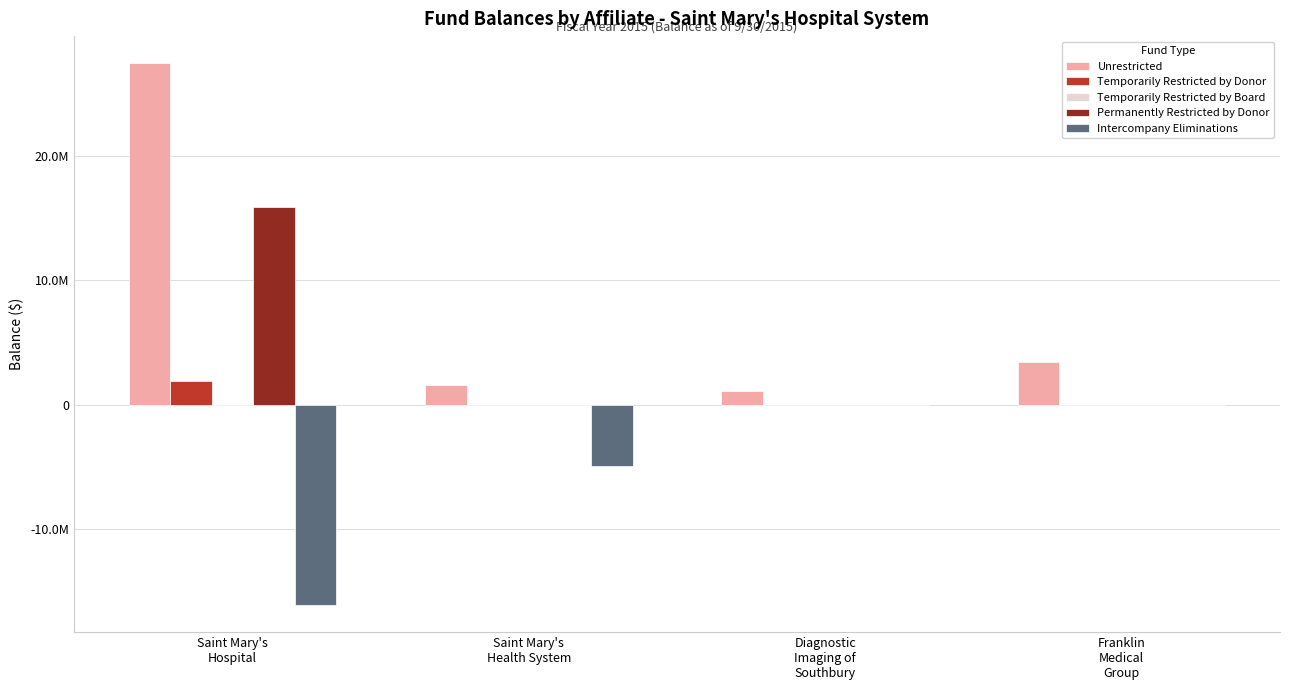

Are the bars grouped side by side (vs. stacked)?

Yes